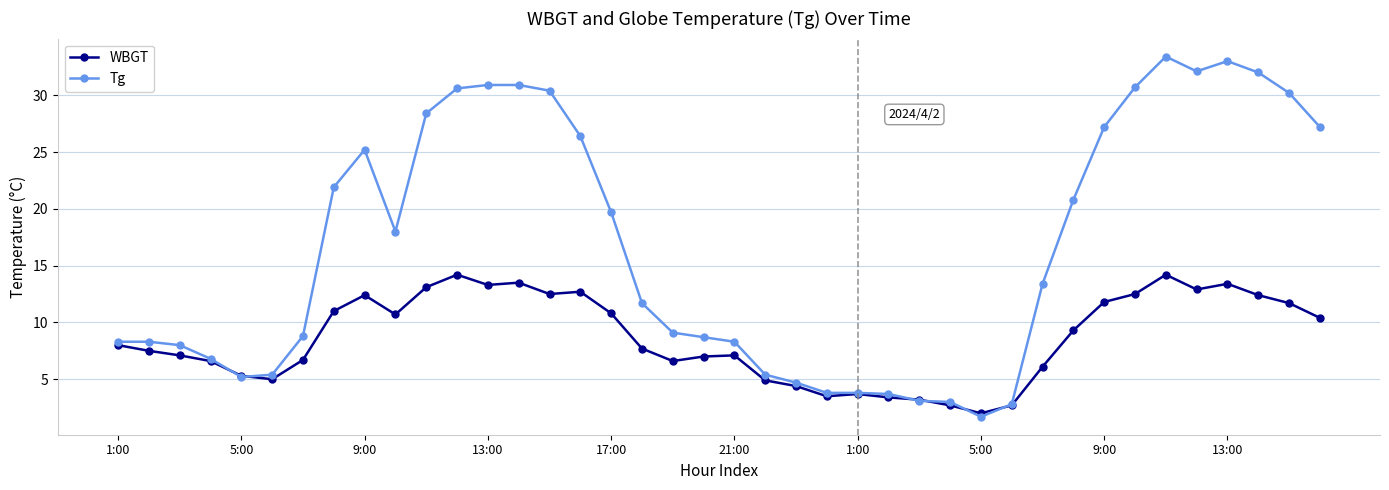

What is the maximum value shown in the chart?

33.4